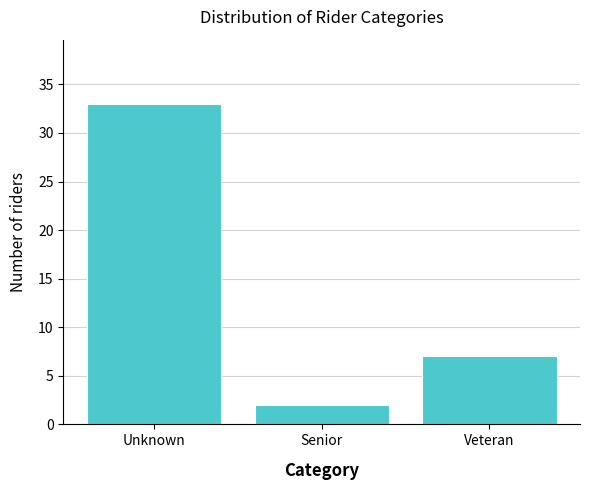

Reading left to right, transcribe all the data shown in this chart.

33	2	7